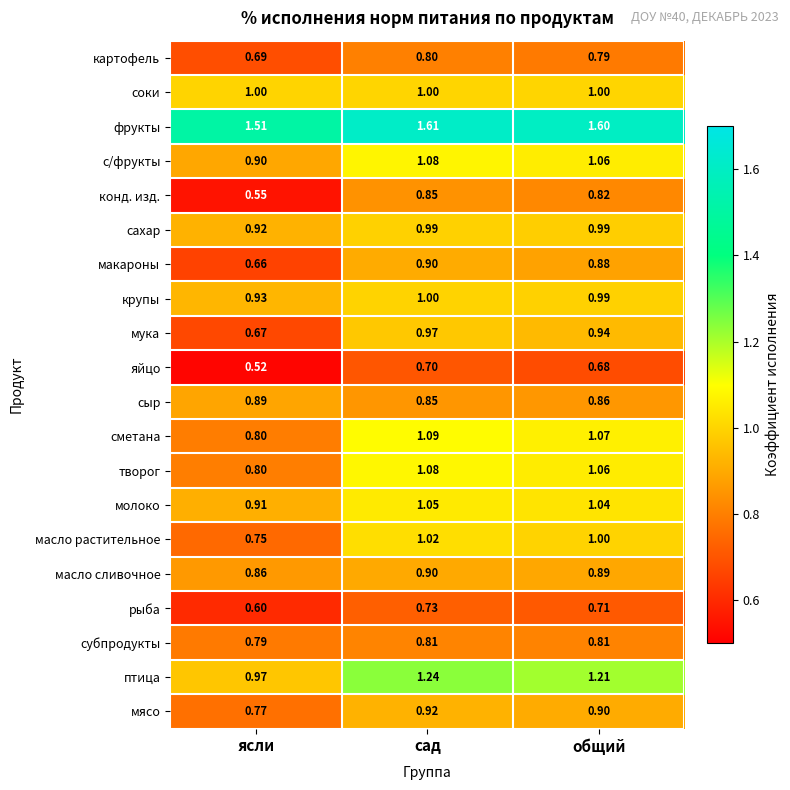

Which category has the lowest value across all series?

ясли